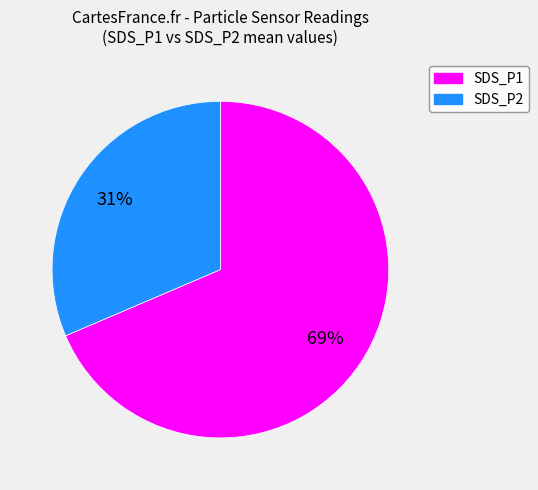

To the nearest percent, what percentage of the pie is SDS_P2?

31%